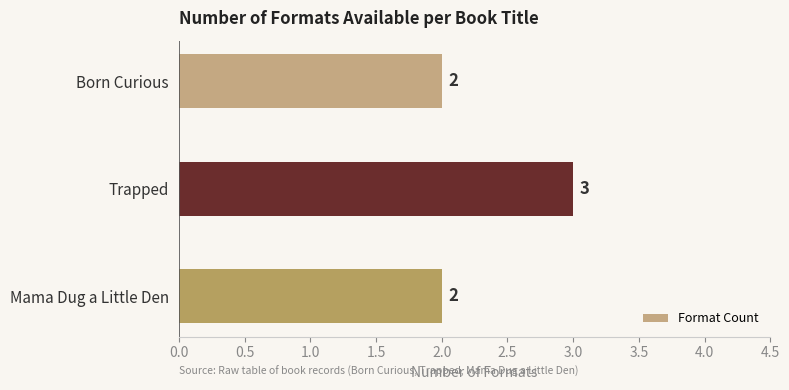

What is the label of the 1st bar from the bottom?

Mama Dug a Little Den